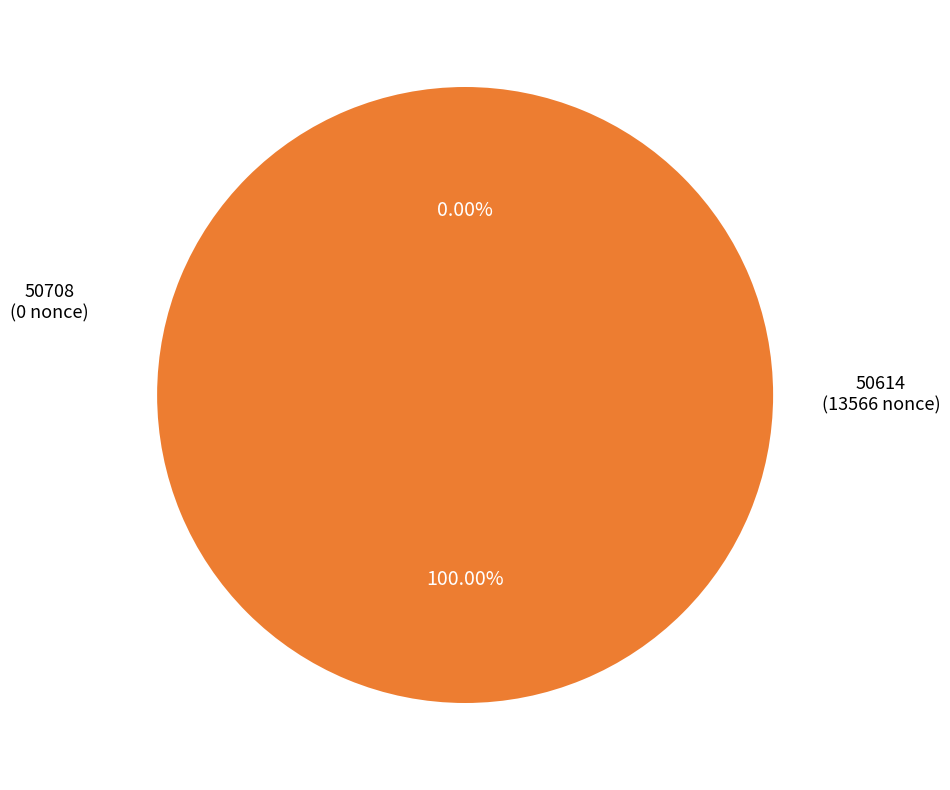

Rank the categories by value from highest to lowest.

50614, 50708